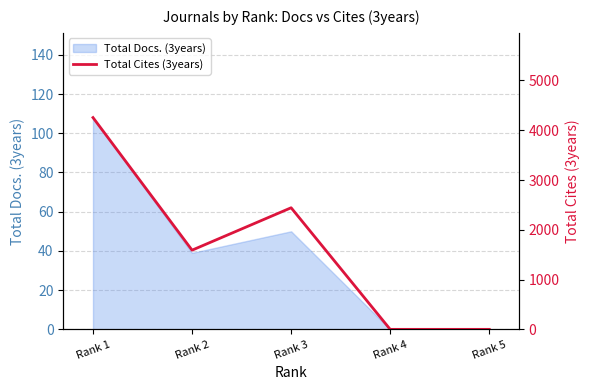

True or false: the data shows 0 at Rank 5.

True